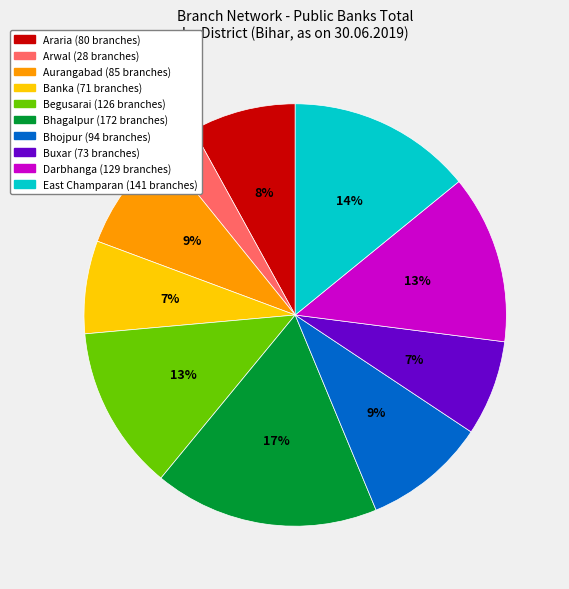

What is the largest slice in the pie chart?

Bhagalpur